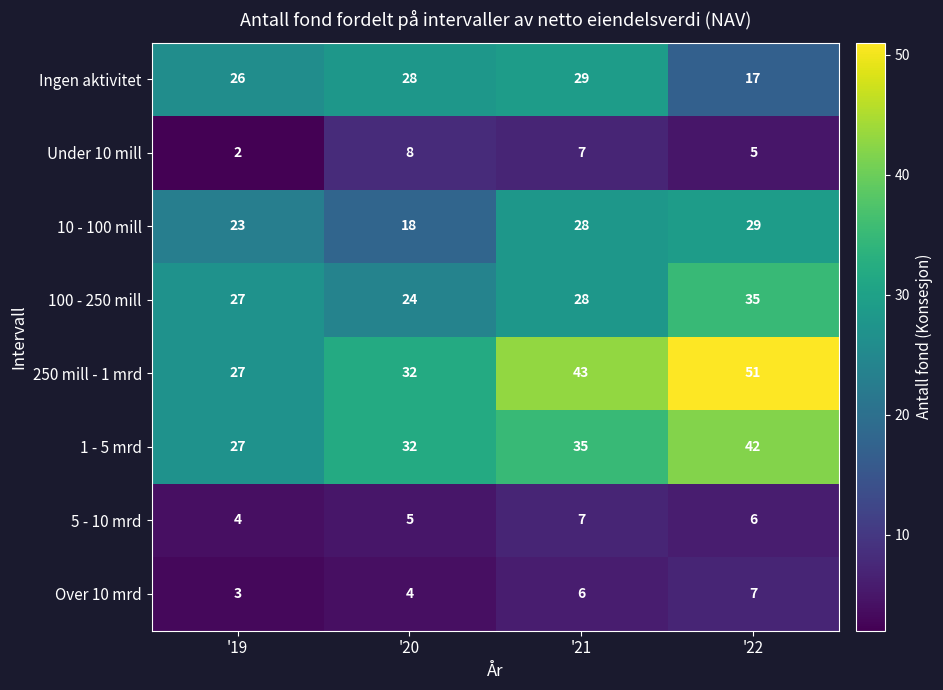

List the labels in order of 250 mill - 1 mrd value, largest first.

'22, '21, '20, '19